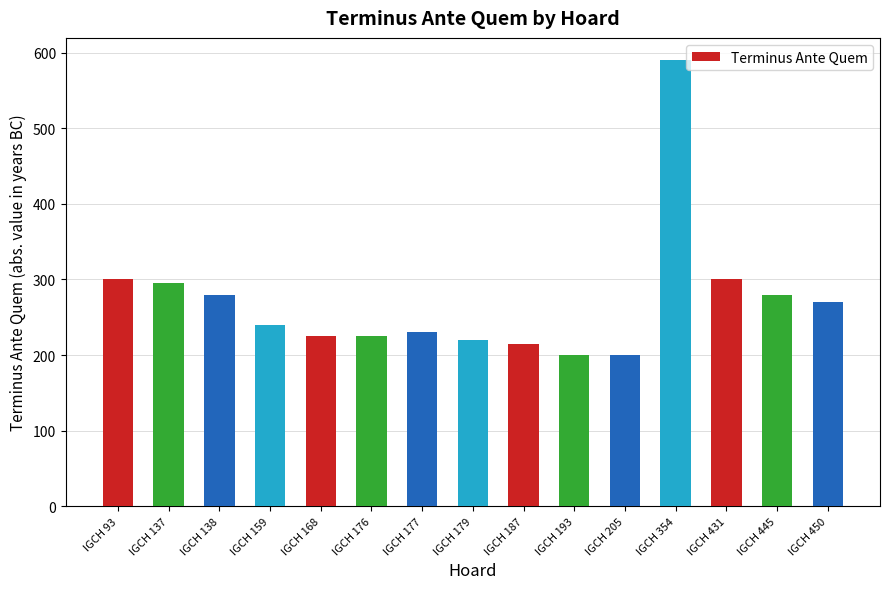

Which category has the highest value across all series?

IGCH 354